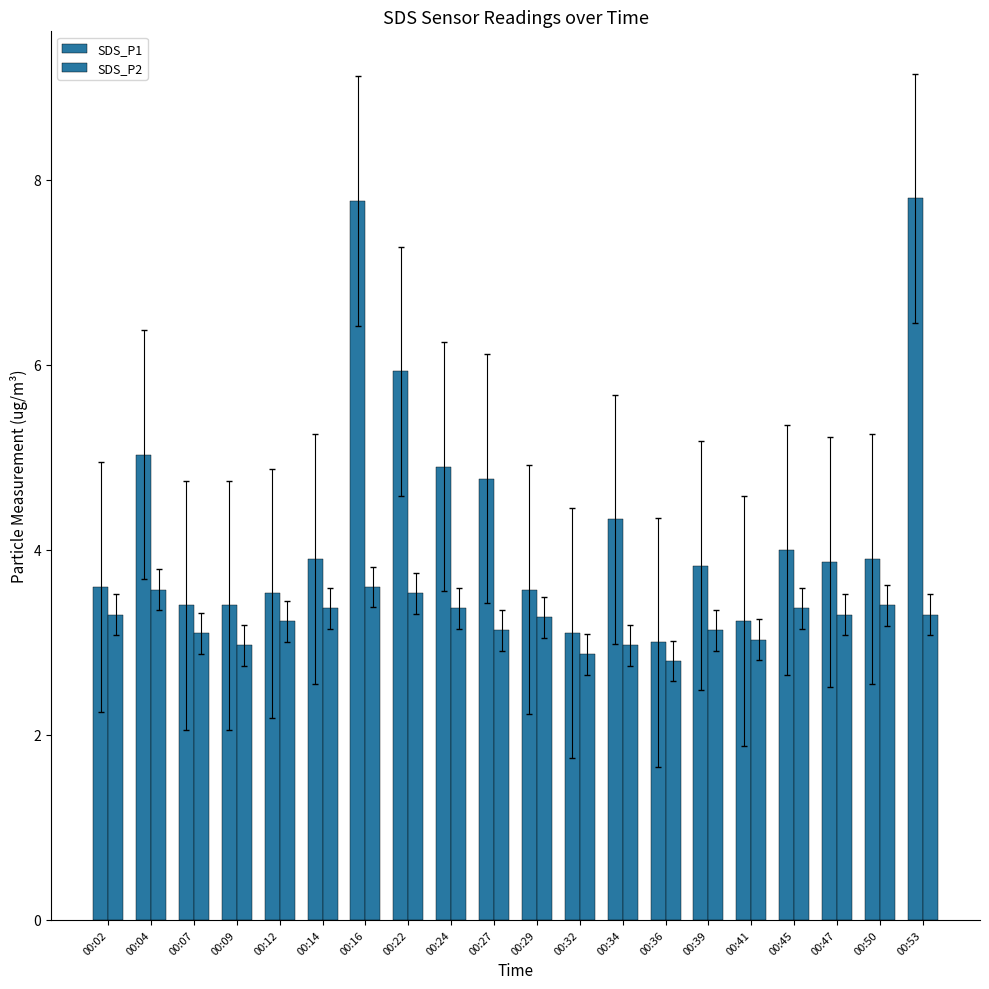

What is the spread (max minus min) of values at 00:47?

0.6